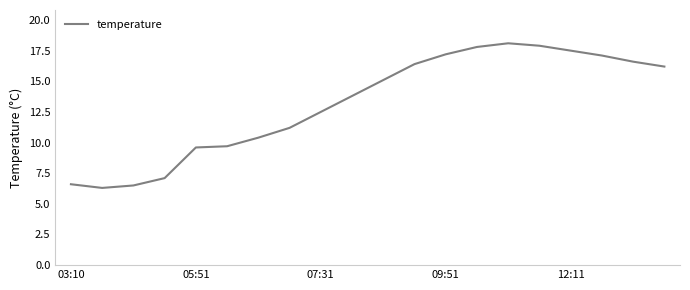

True or false: the data has more than 0 interior local peaks.

True